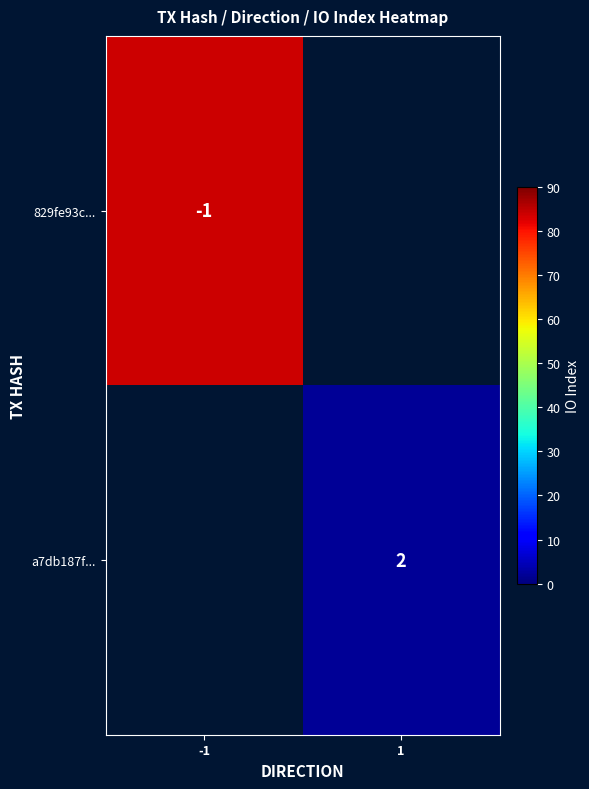

The value of a7db187f... at 1 is 2.7. True or false?

False